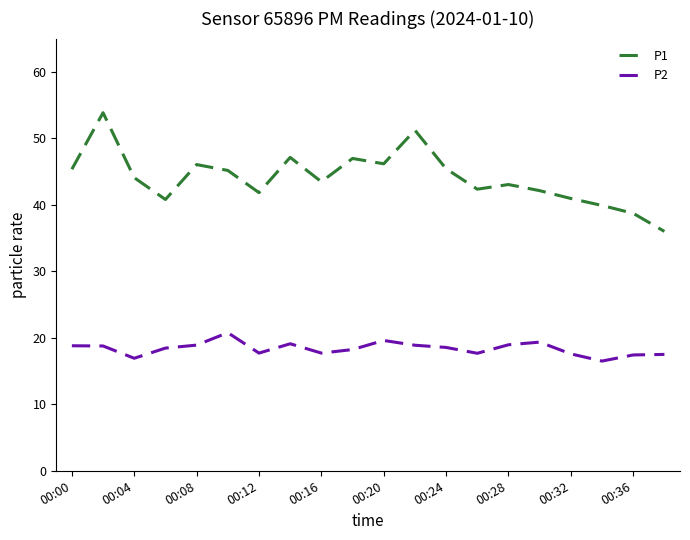

Which series has the largest total across all categories?

P1